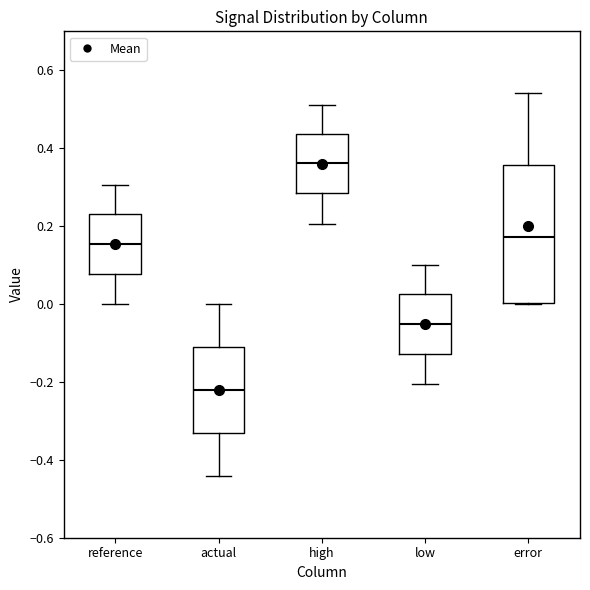

Which box has the lowest median line?

actual